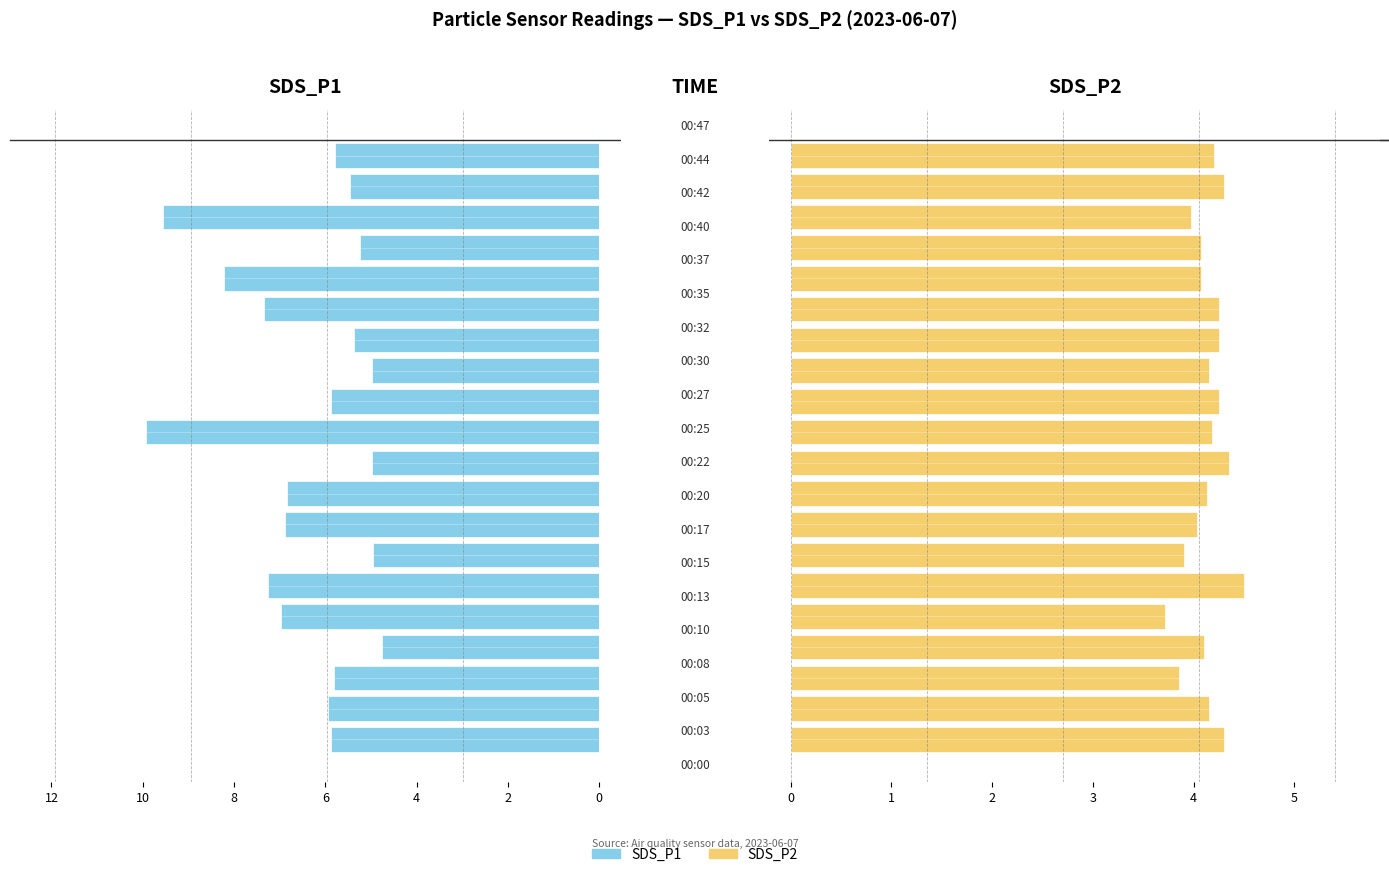

What are all the series names shown in the legend?

SDS_P1, SDS_P2